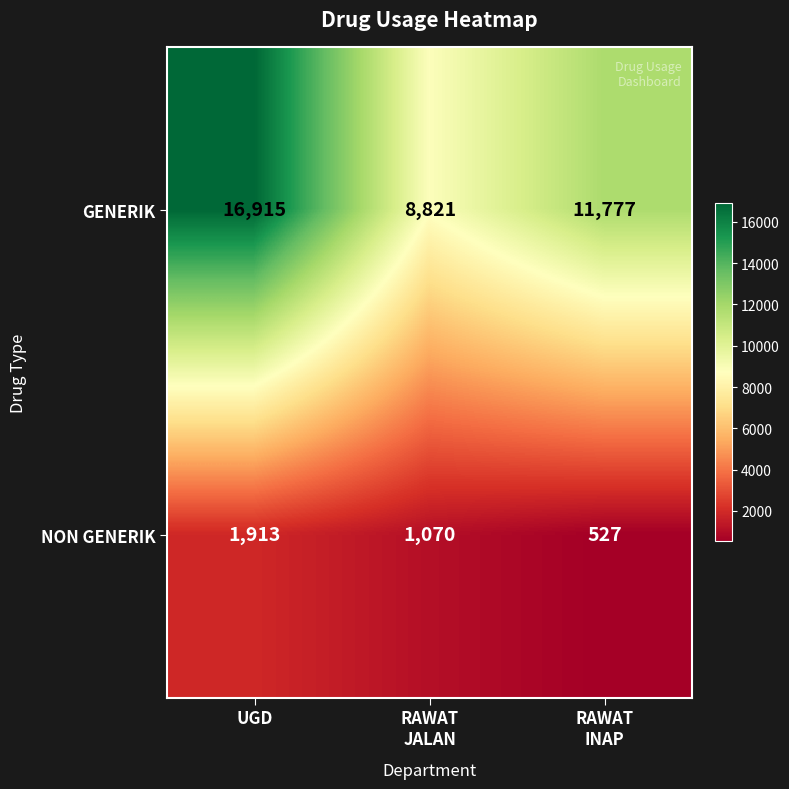

Rank the series by their average value, from lowest to highest.

NON GENERIK, GENERIK